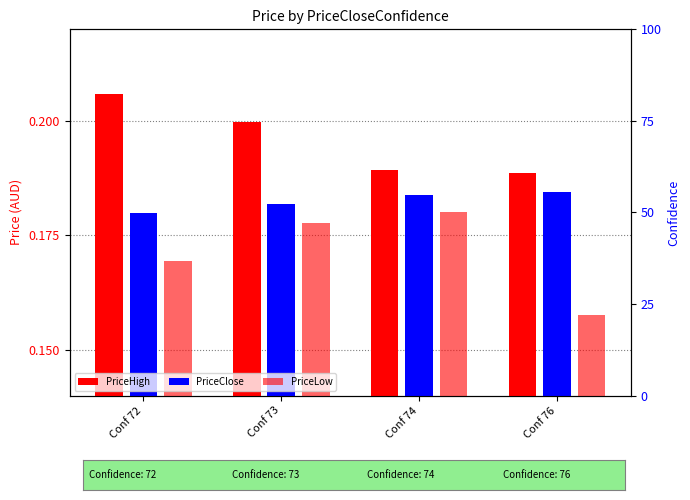

At which category is the sum across all series the highest?

Conf 73